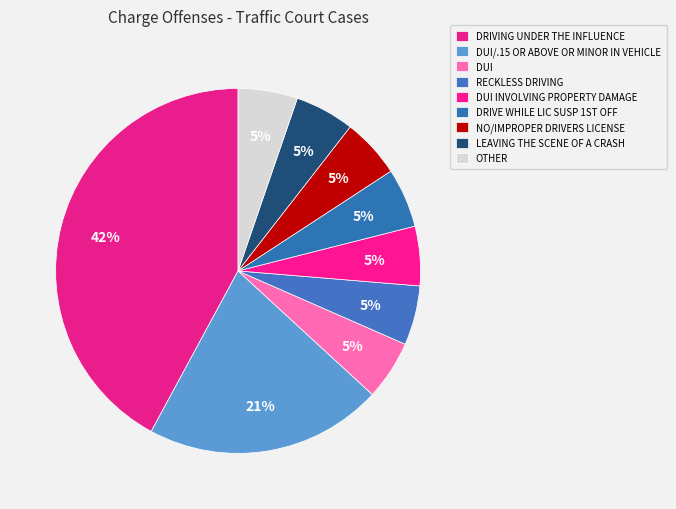

How much of the chart is everything except DUI INVOLVING PROPERTY DAMAGE?

94.7%